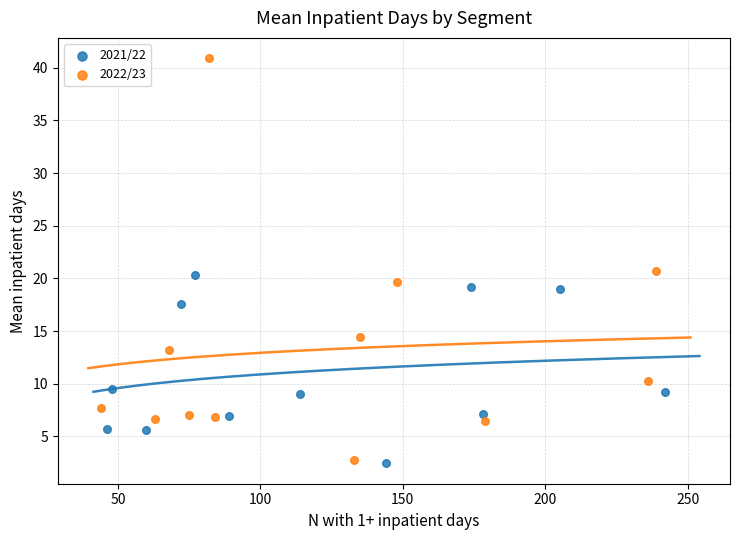

Which series has the widest spread of Y values?

2022/23